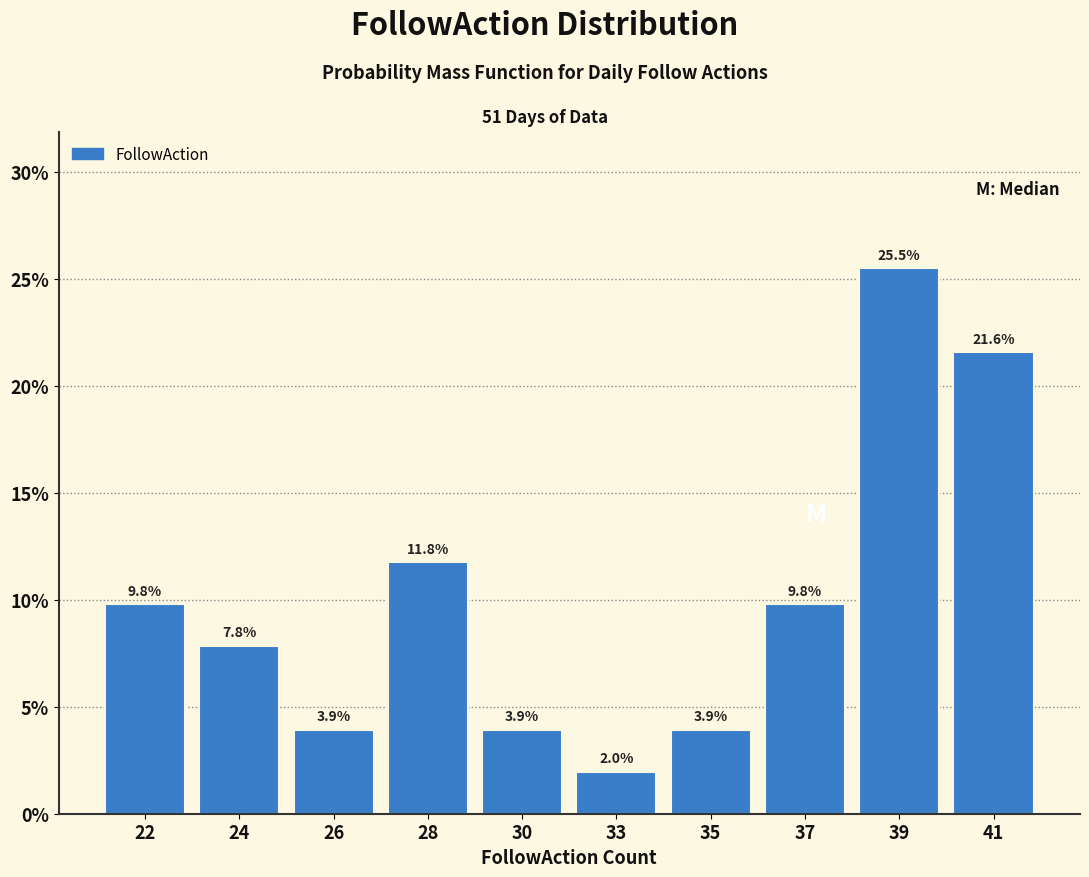

Reading left to right, transcribe all the data shown in this chart.

22=9.8	24=7.8	26=3.9	28=11.8	30=3.9	33=2.0	35=3.9	37=9.8	39=25.5	41=21.6